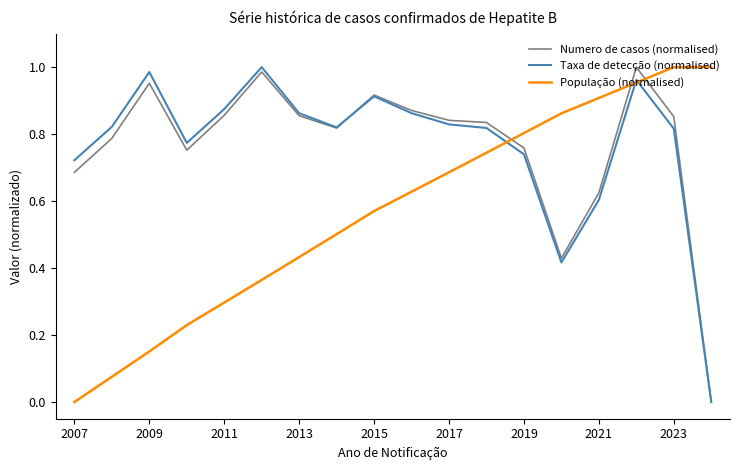

Which series ends up on top after the final intersection of Numero de casos (normalised) and População (normalised)?

População (normalised)